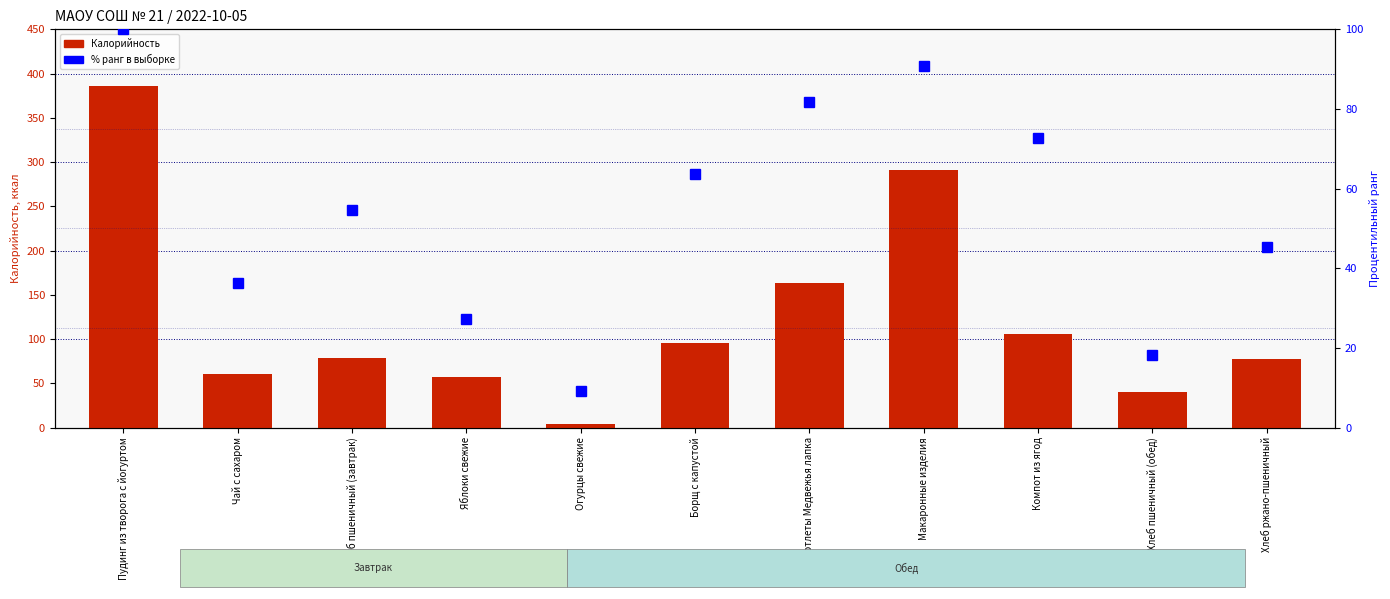

List the labels in order of Калорийность value, smallest first.

Огурцы свежие, Хлеб пшеничный (обед), Яблоки свежие, Чай с сахаром, Хлеб ржано-пшеничный, Хлеб пшеничный (завтрак), Борщ с капустой, Компот из ягод, Котлеты Медвежья лапка, Макаронные изделия, Пудинг из творога с йогуртом